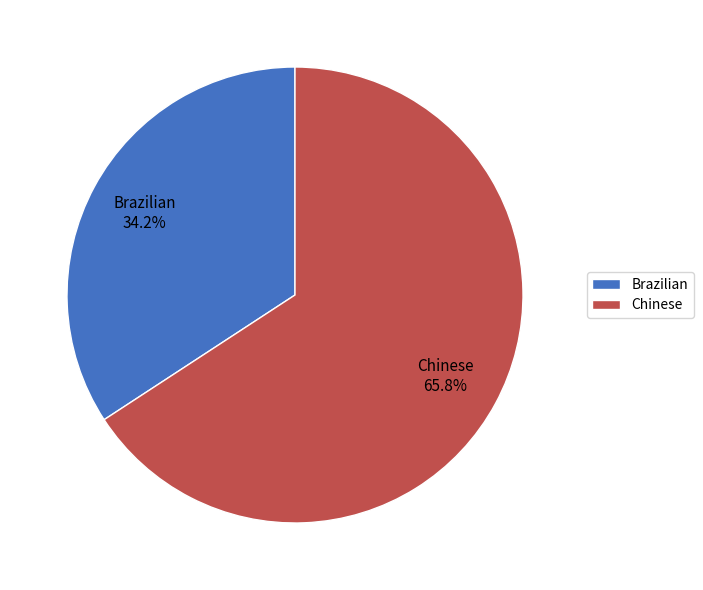

The Chinese slice represents 55% of the pie. True or false?

False